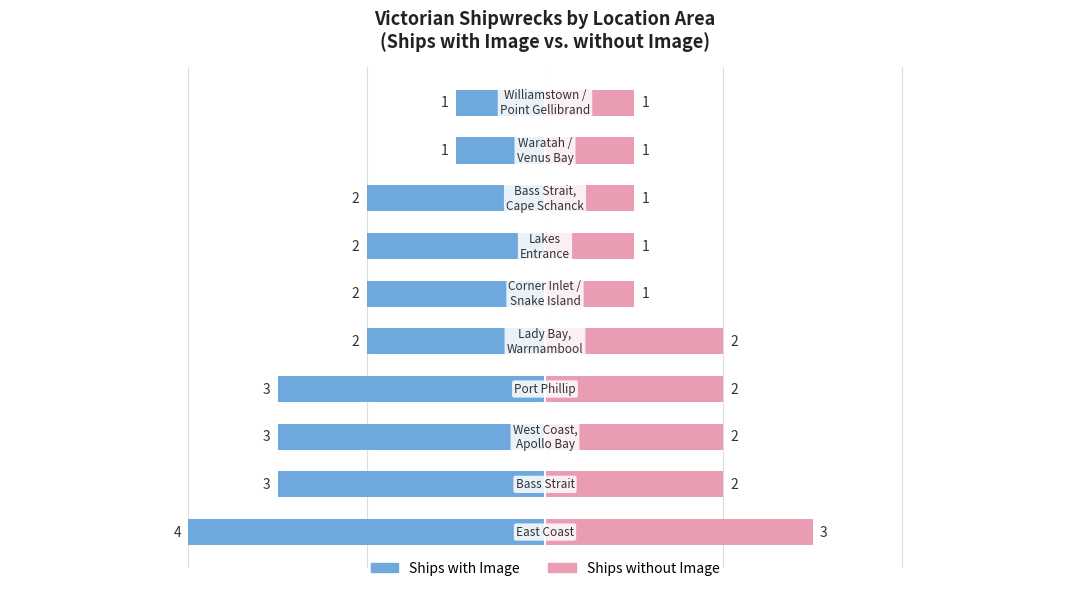

What is the sum of the Ships without Image values at 3 and 0?

5